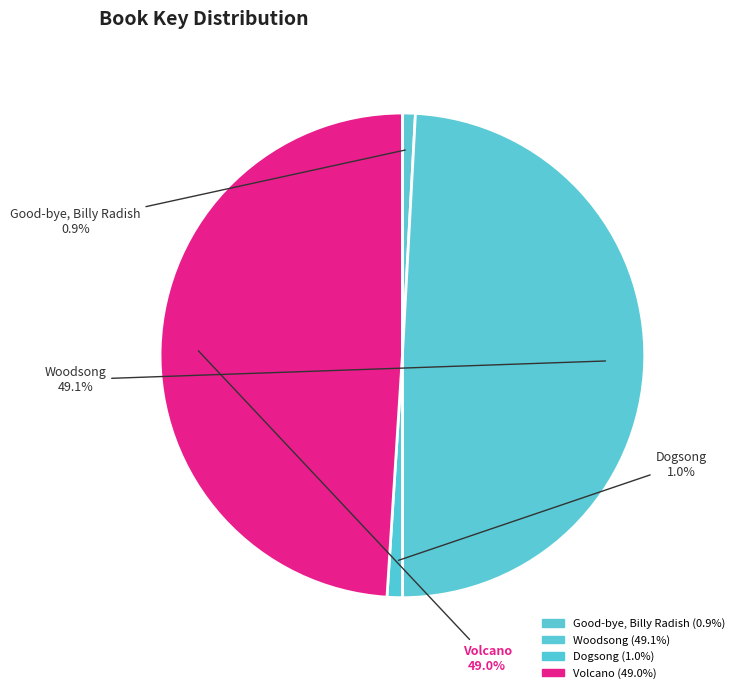

Does any single category account for the majority?

No